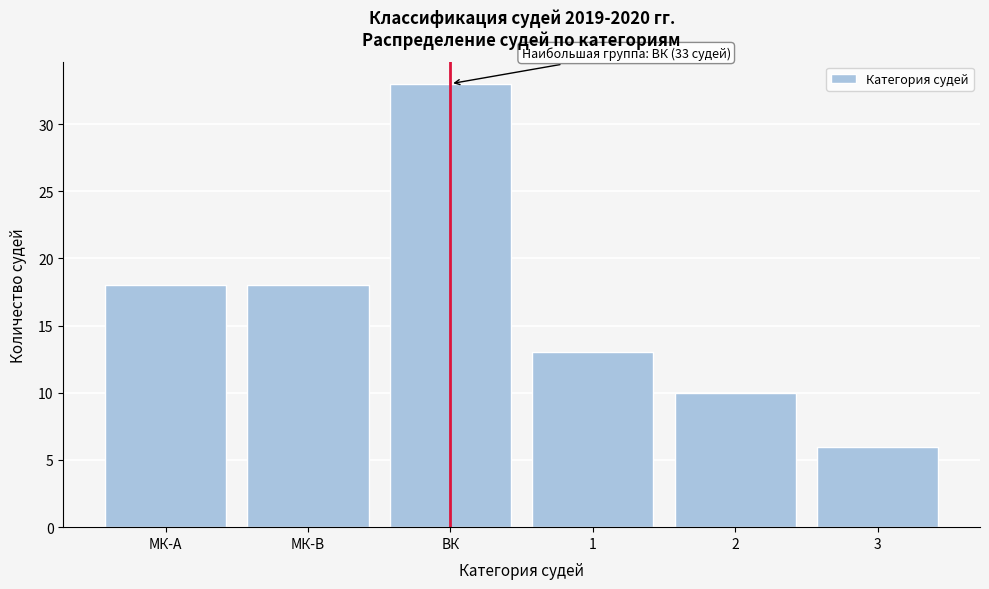

Reading right to left, transcribe all the data shown in this chart.

6	10	13	33	18	18